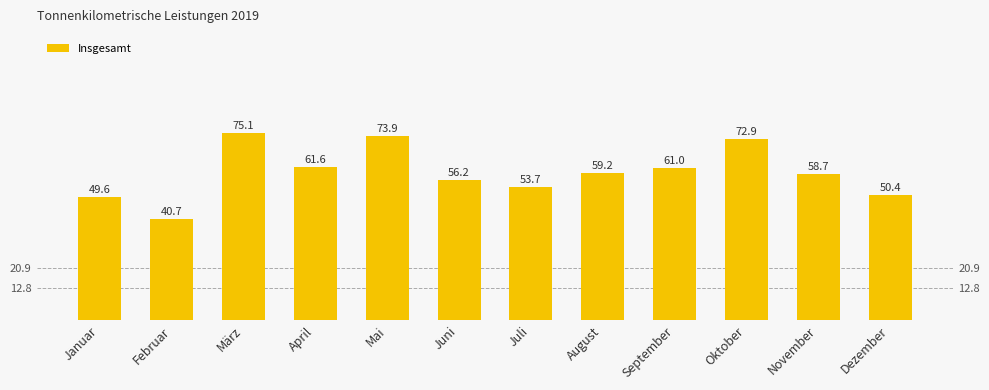

Reading left to right, list all the values displayed in this chart.

49.6	40.7	75.1	61.6	73.9	56.2	53.7	59.2	61.0	72.9	58.7	50.4